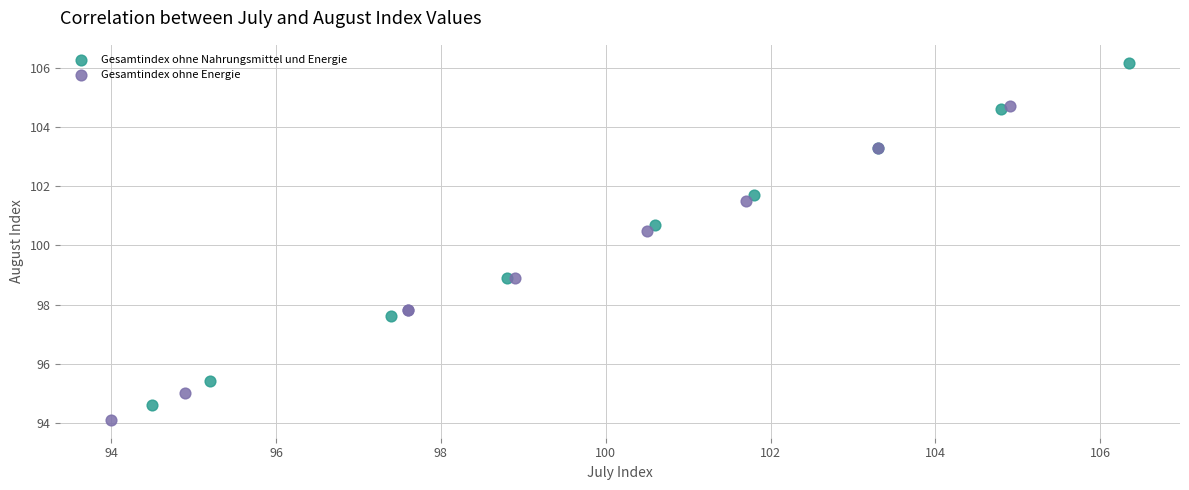

Which series reaches the maximum Y coordinate?

Gesamtindex ohne Nahrungsmittel und Energie